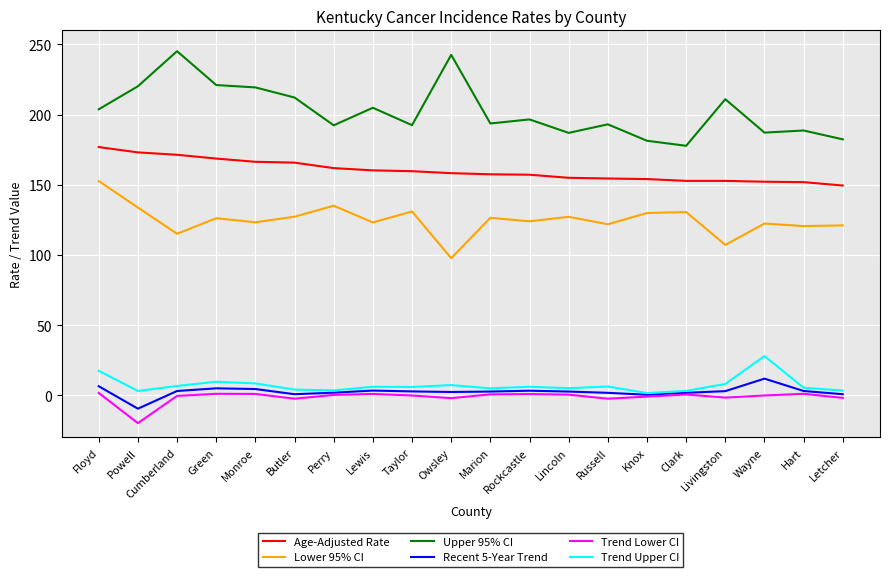

Which series has the largest range (max minus min)?

Upper 95% CI